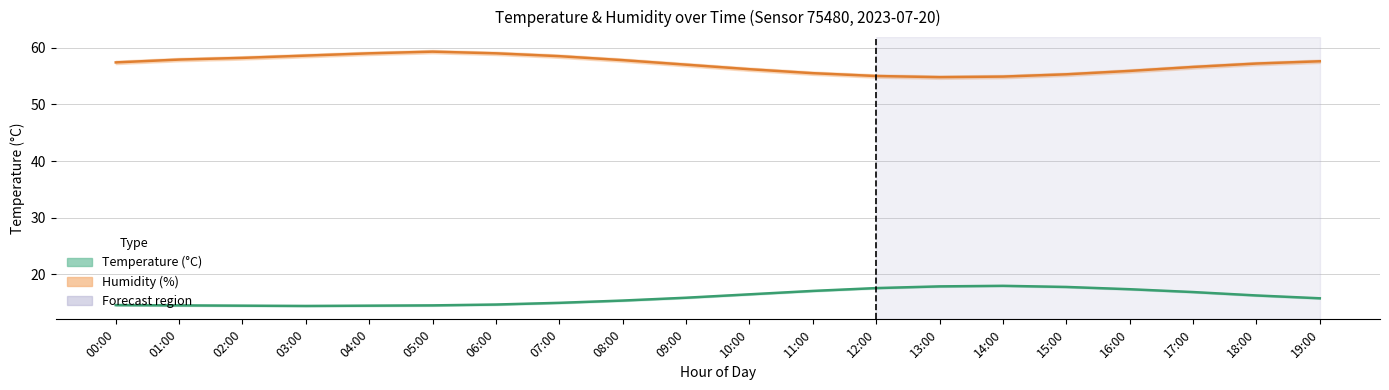

Where does the temperature_hi series first go above 16?

10:00